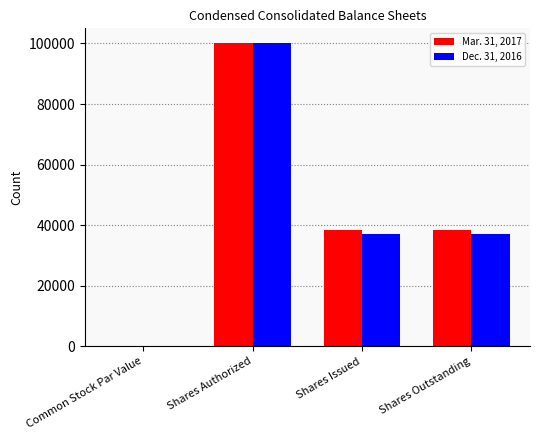

What is the greatest value displayed?

100000